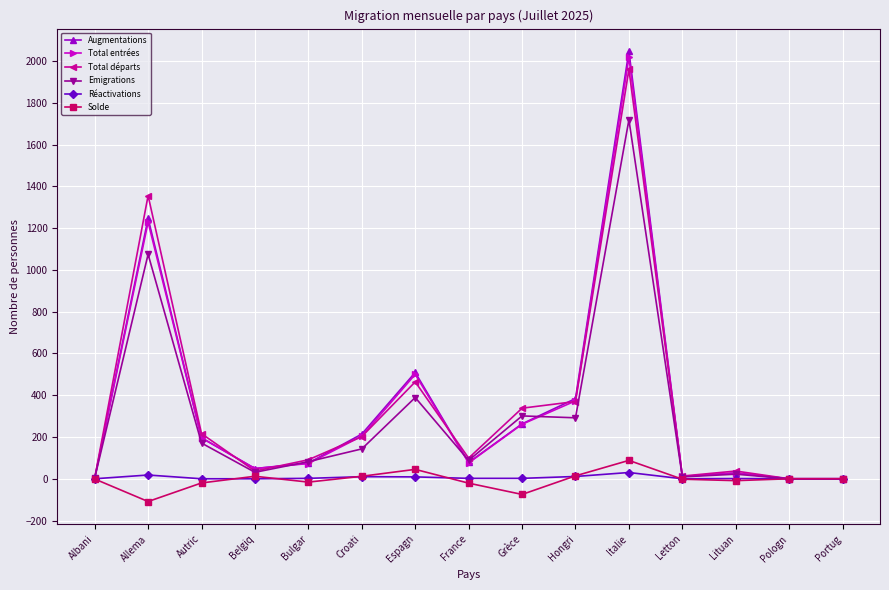

The Total entrées series shows 1229 at Allema. True or false?

True